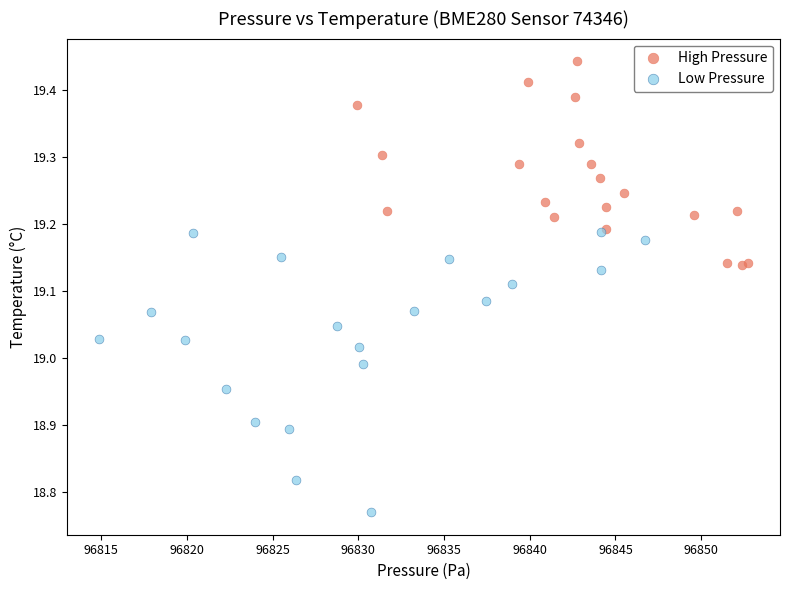

Which series reaches the maximum Y coordinate?

High Pressure